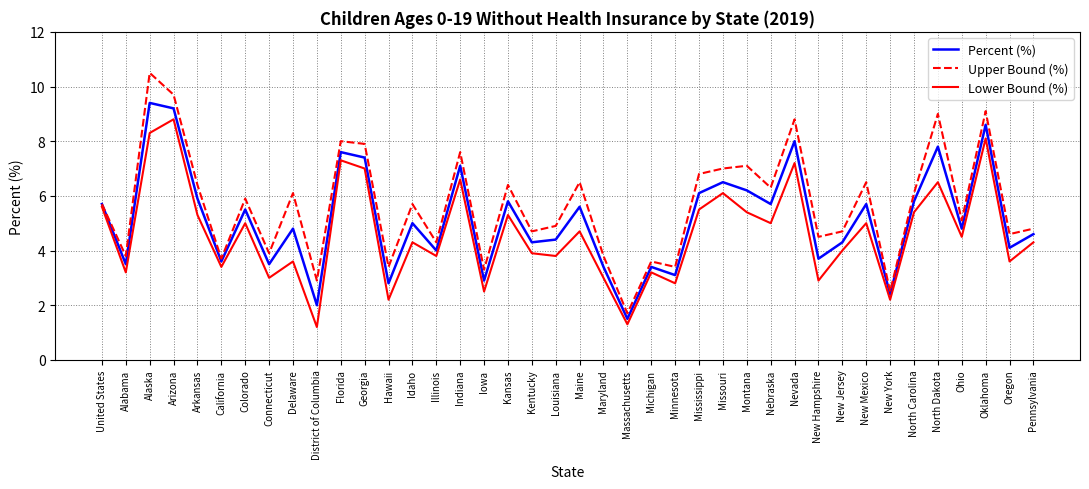

True or false: Lower Bound (%) and Percent (%) cross at least once.

False